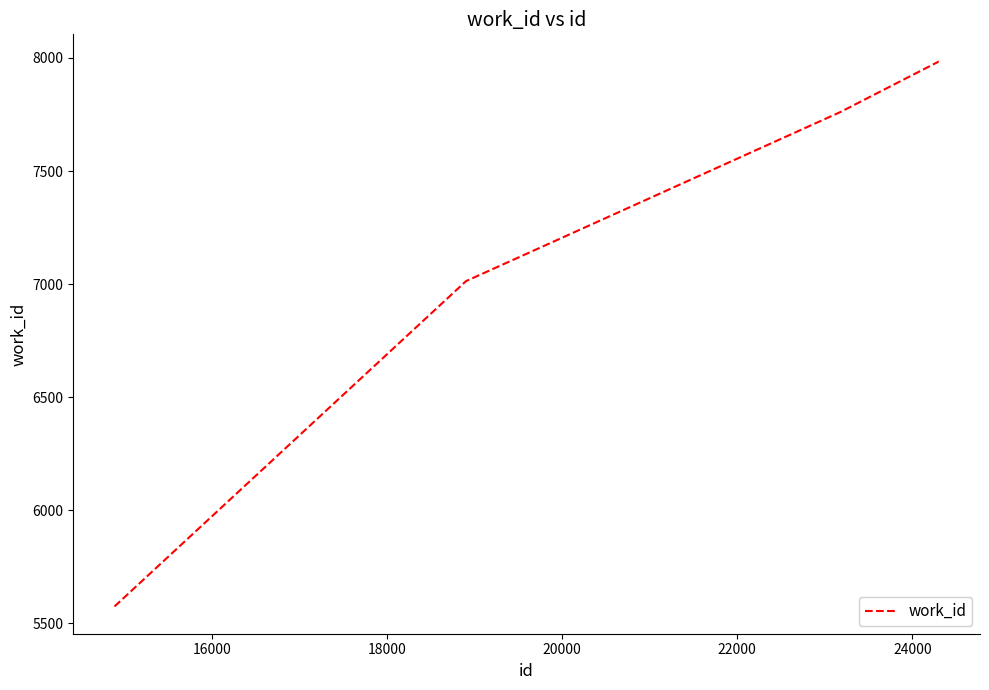

True or false: there are more than 1 points higher than both neighbors.

False